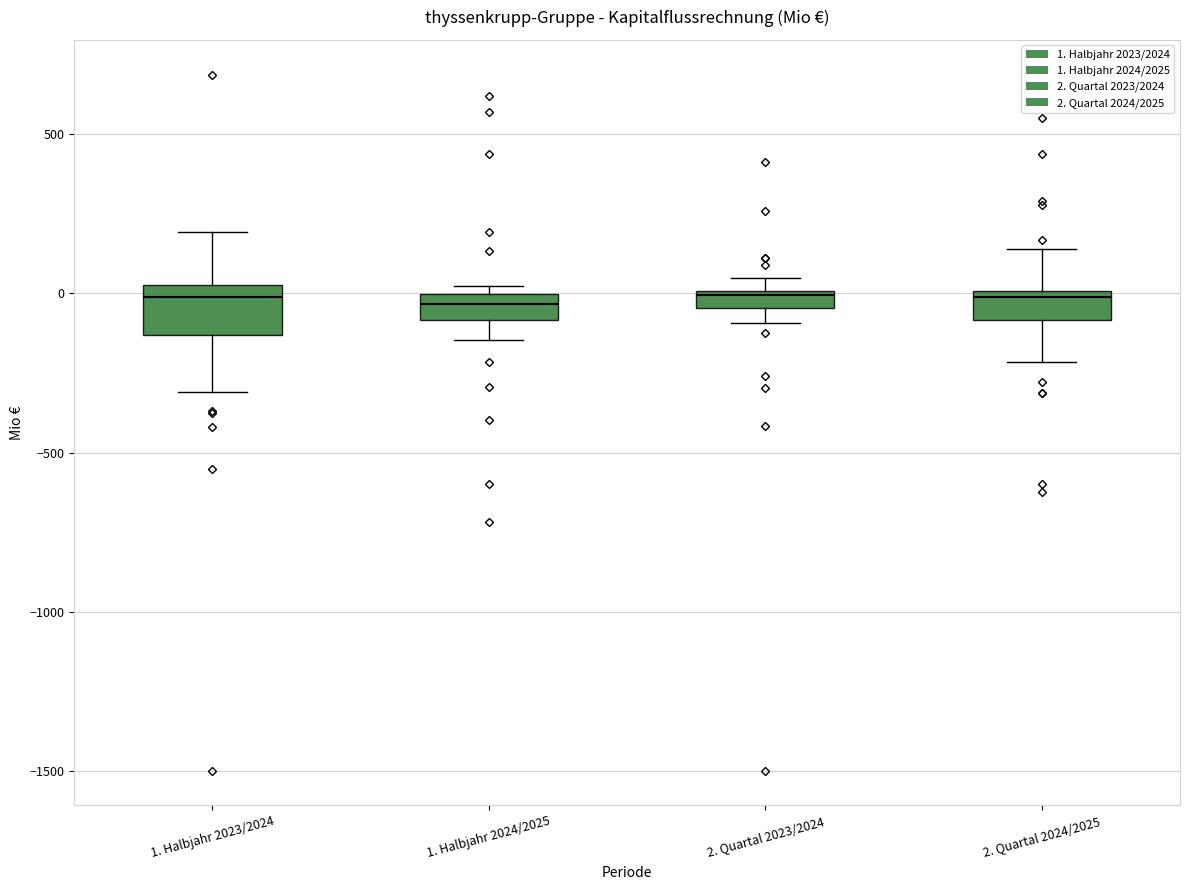

Where does the lower whisker of the box for 1. Halbjahr 2023/2024 end on the y-axis? The values are not printed on the chart, so give them approximately, as read against the axis.

-300